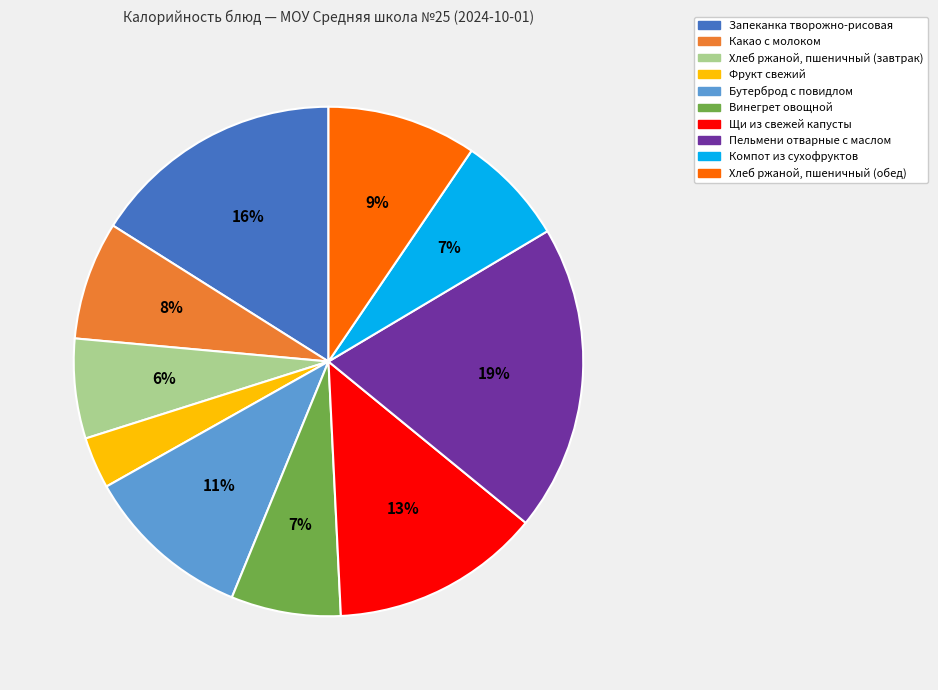

To the nearest percent, what percentage of the pie is Бутерброд с повидлом?

11%